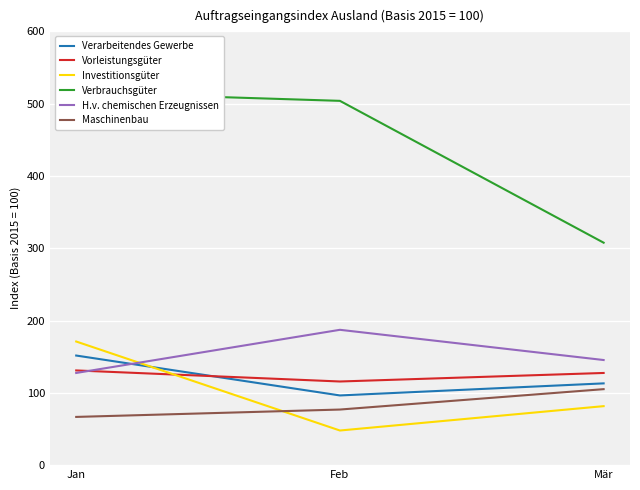

How many data points in Verarbeitendes Gewerbe are above 113?

2